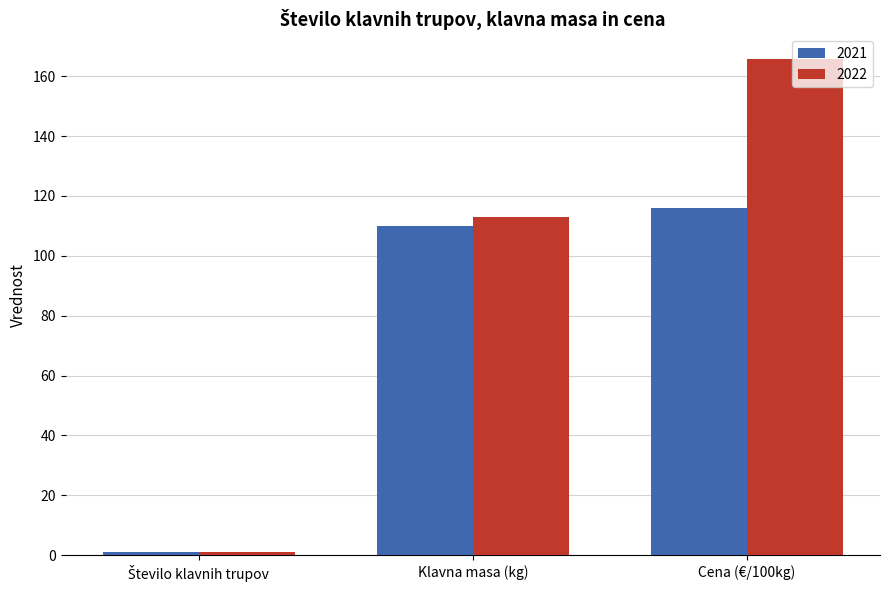

At which label does 2022 reach its peak?

Cena (€/100kg)